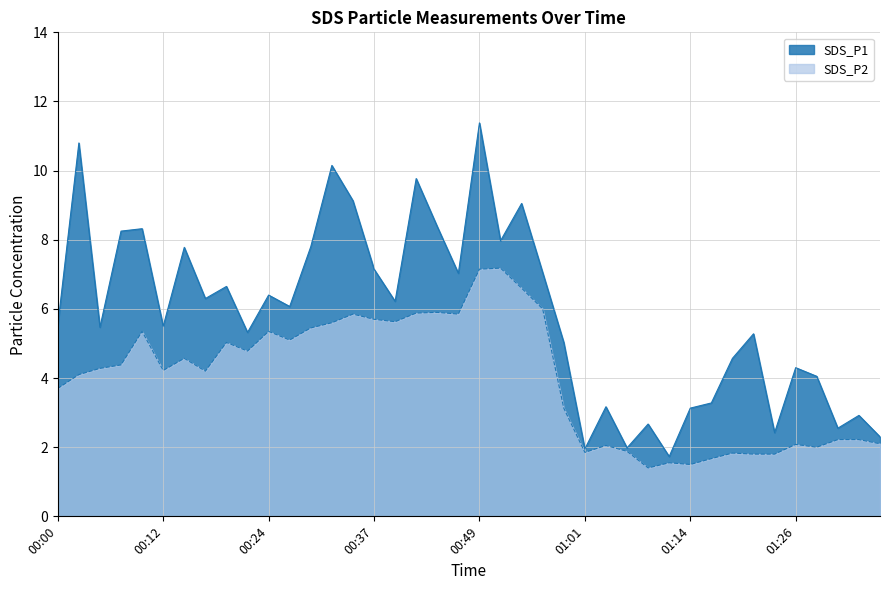

What position from the right is 00:46?

21